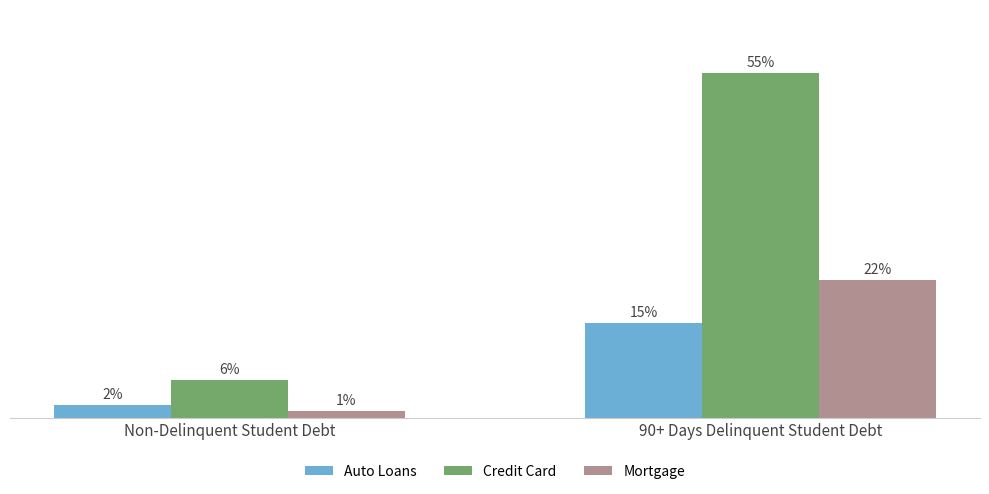

Which series has the widest spread of values?

Credit Card